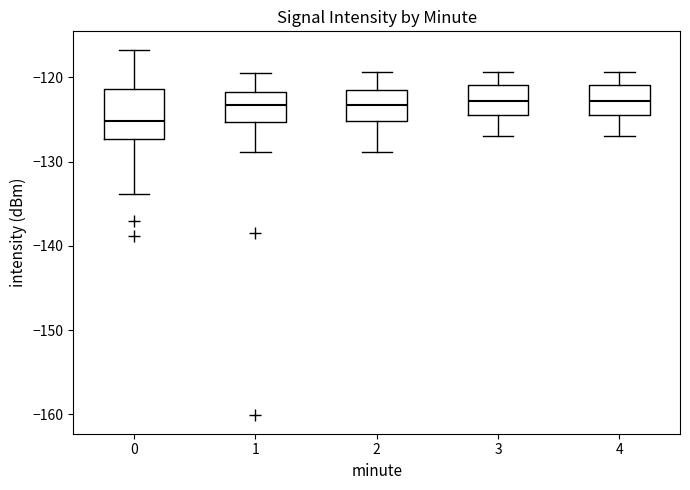

Reading left to right, read every box against the y-axis: the position of its median line, the range the box covers, and the ends of its whiskers. The values are not printed on the chart, so give them approximately, as read against the axis.

0: median -125, box -127 to -121, whiskers -134 to -117
1: median -123, box -125 to -122, whiskers -129 to -119
2: median -123, box -125 to -121, whiskers -129 to -119
3: median -123, box -124 to -121, whiskers -127 to -119
4: median -123, box -124 to -121, whiskers -127 to -119